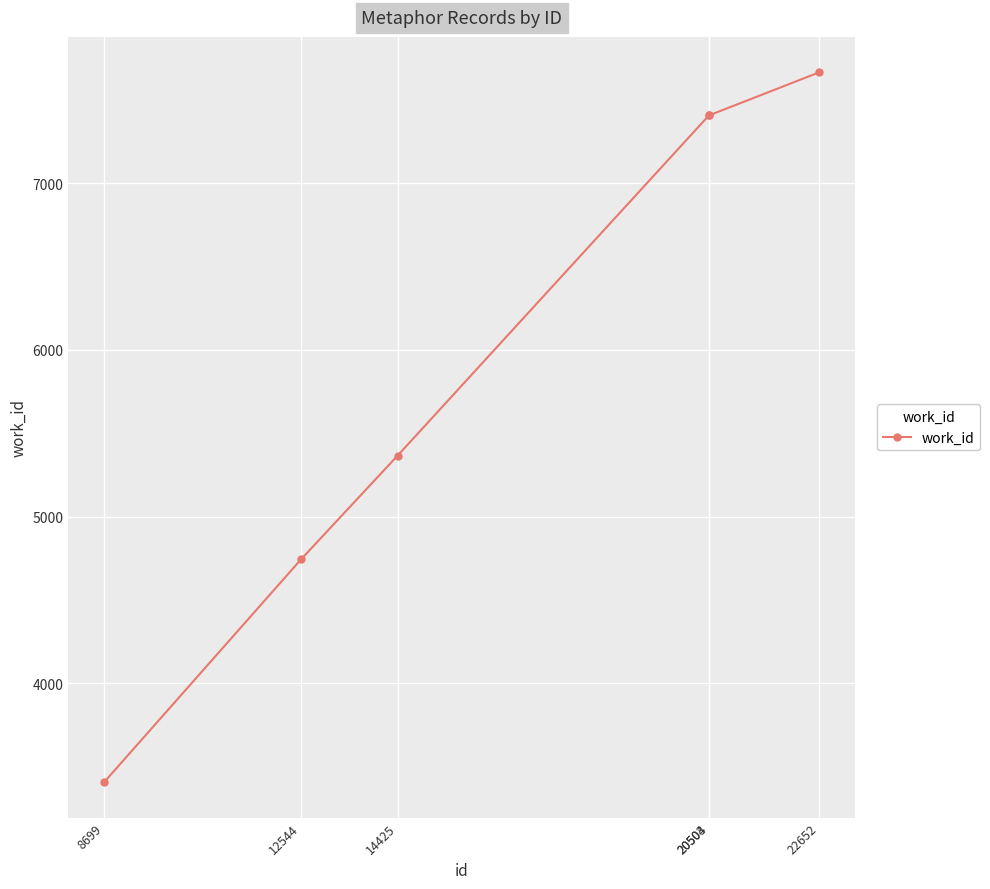

Which label corresponds to the largest value in the chart?

22652